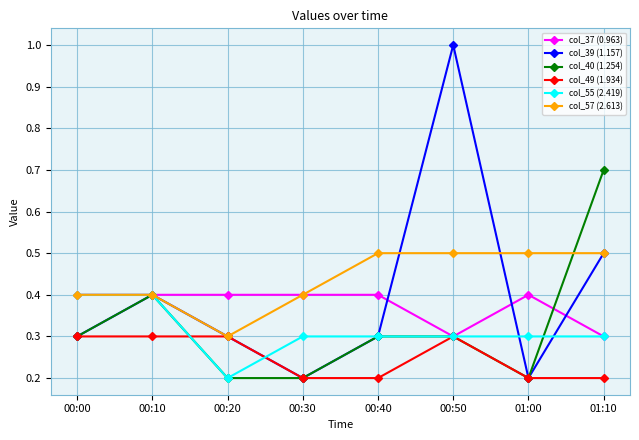

Reading left to right, extract all data points from this chart.

col_37 (0.963): 0.4	0.4	0.4	0.4	0.4	0.3	0.4	0.3
col_39 (1.157): 0.3	0.4	0.3	0.2	0.3	1.0	0.2	0.5
col_40 (1.254): 0.3	0.4	0.2	0.2	0.3	0.3	0.2	0.7
col_49 (1.934): 0.3	0.3	0.3	0.2	0.2	0.3	0.2	0.2
col_55 (2.419): 0.4	0.4	0.2	0.3	0.3	0.3	0.3	0.3
col_57 (2.613): 0.4	0.4	0.3	0.4	0.5	0.5	0.5	0.5